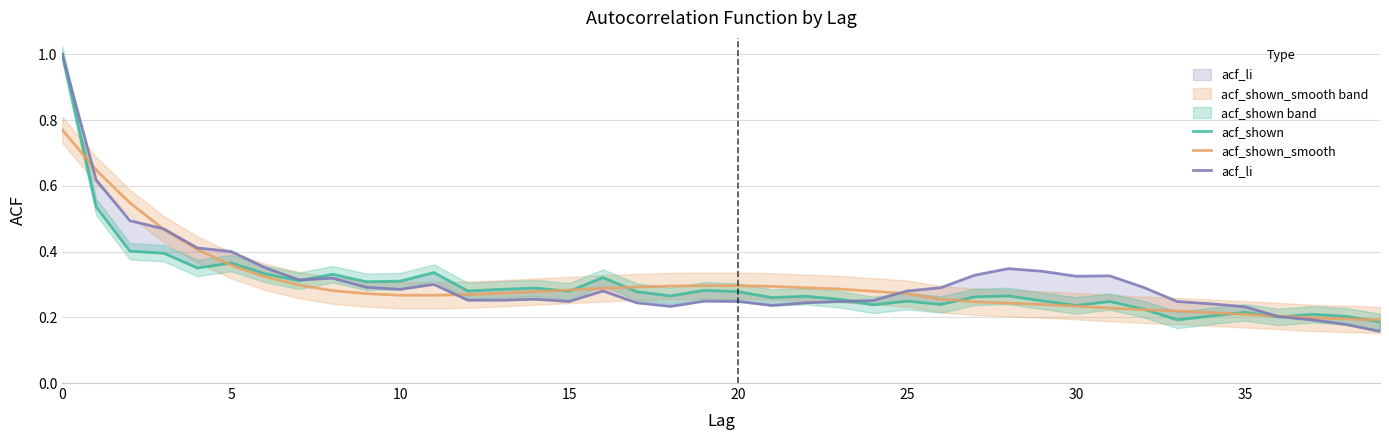

Does the chart display data point markers on the line(s)?

No